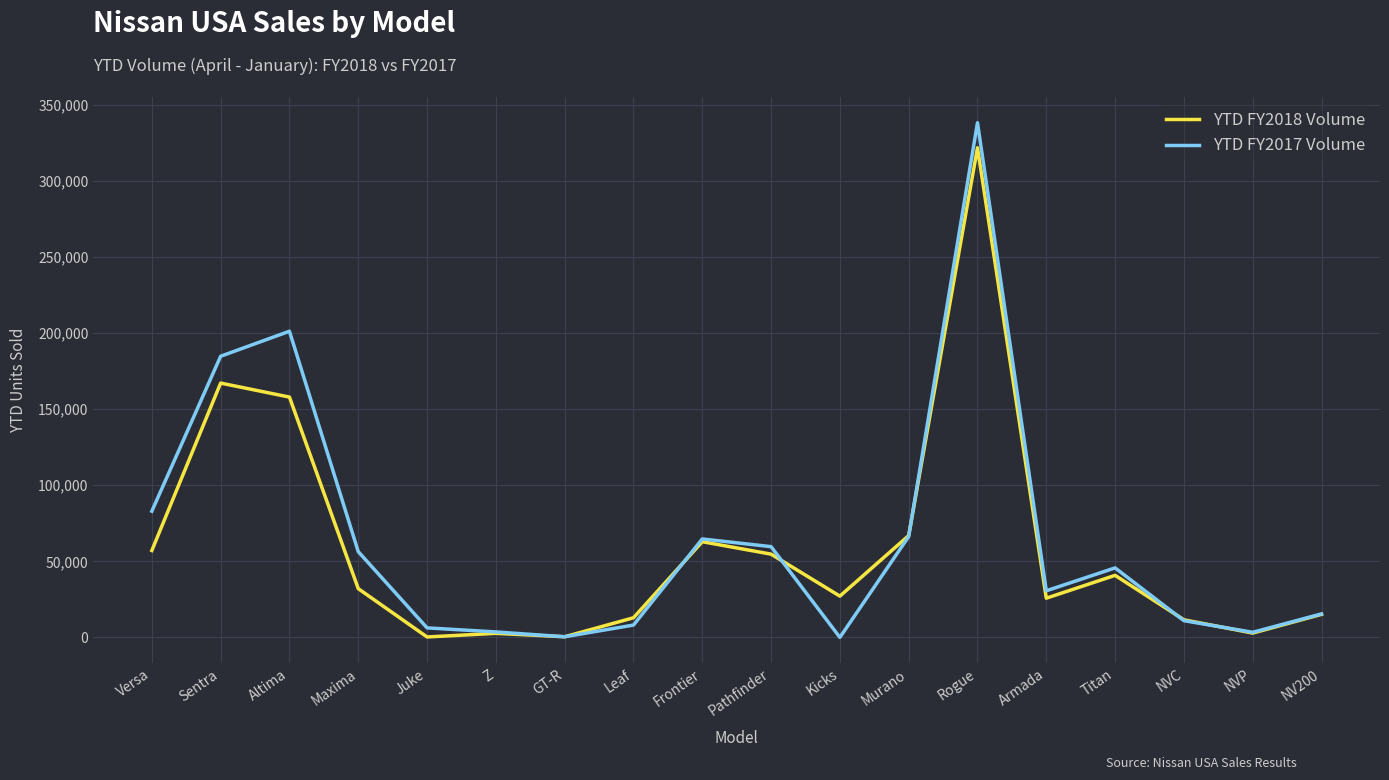

What is the highest value of the YTD FY2018 Volume series?

321769